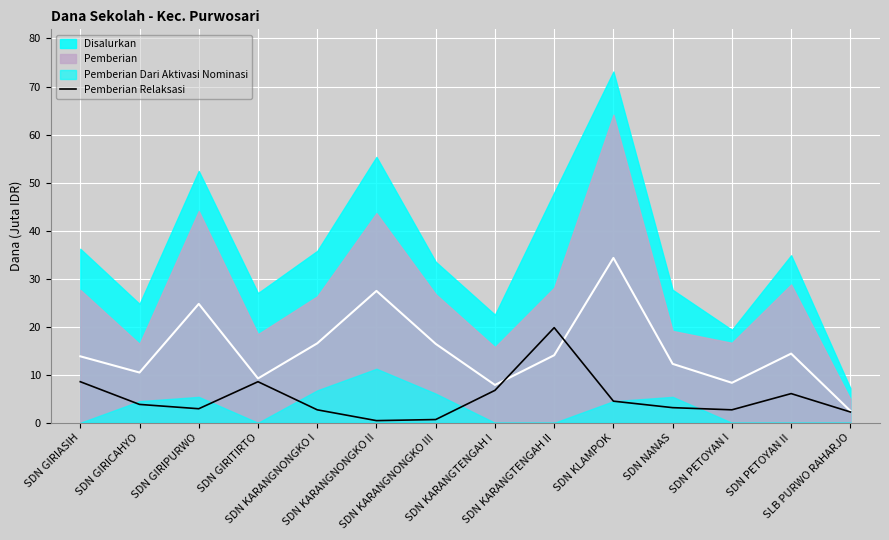

How many points are lower than both their immediate neighbors (excluding endpoints)?

3